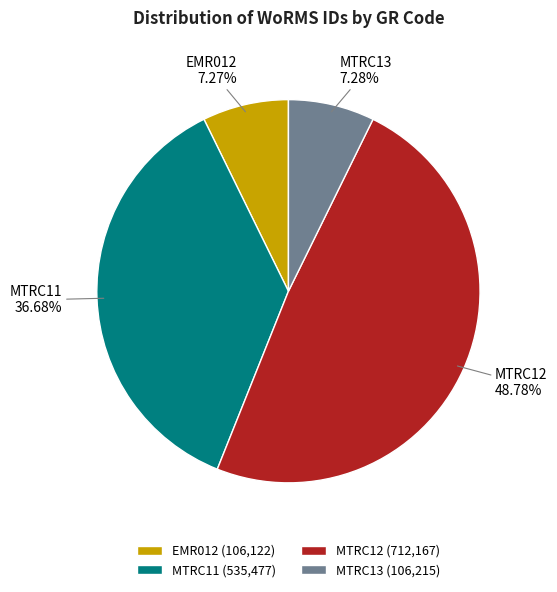

Does MTRC13 represent more than half of the total?

No